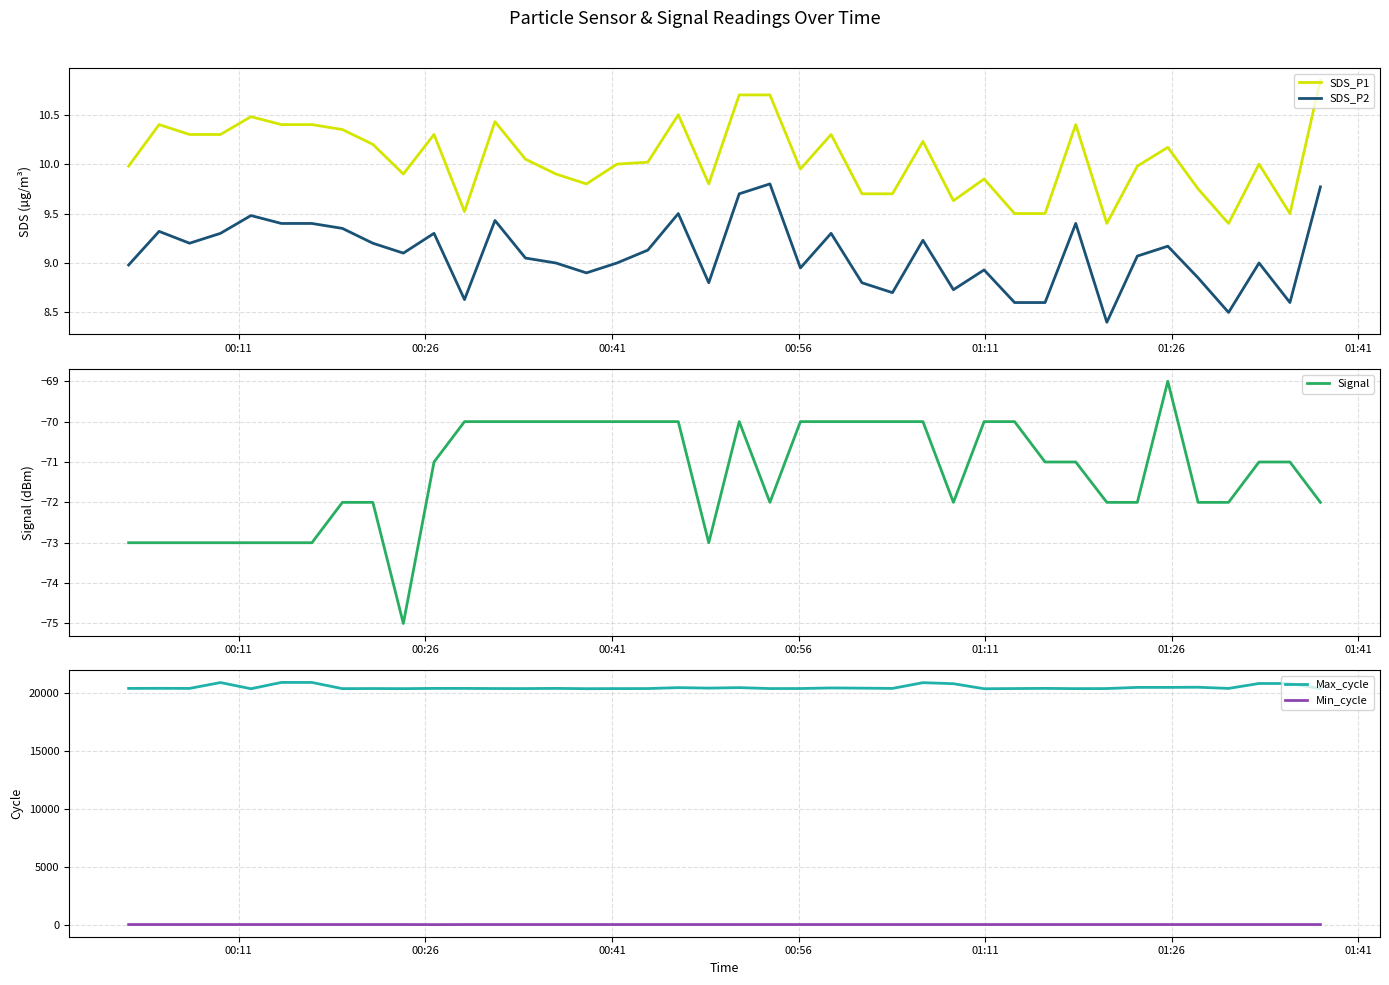

True or false: SDS_P2 and SDS_P1 cross at least once.

False